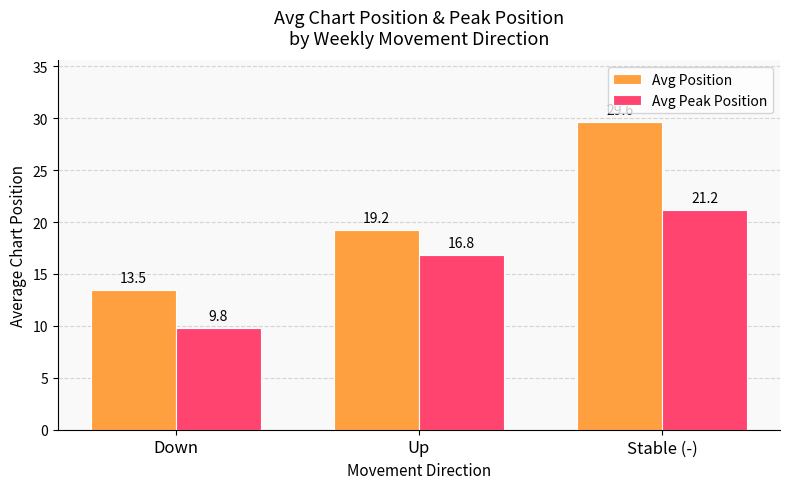

How many categories are shown in the chart?

3